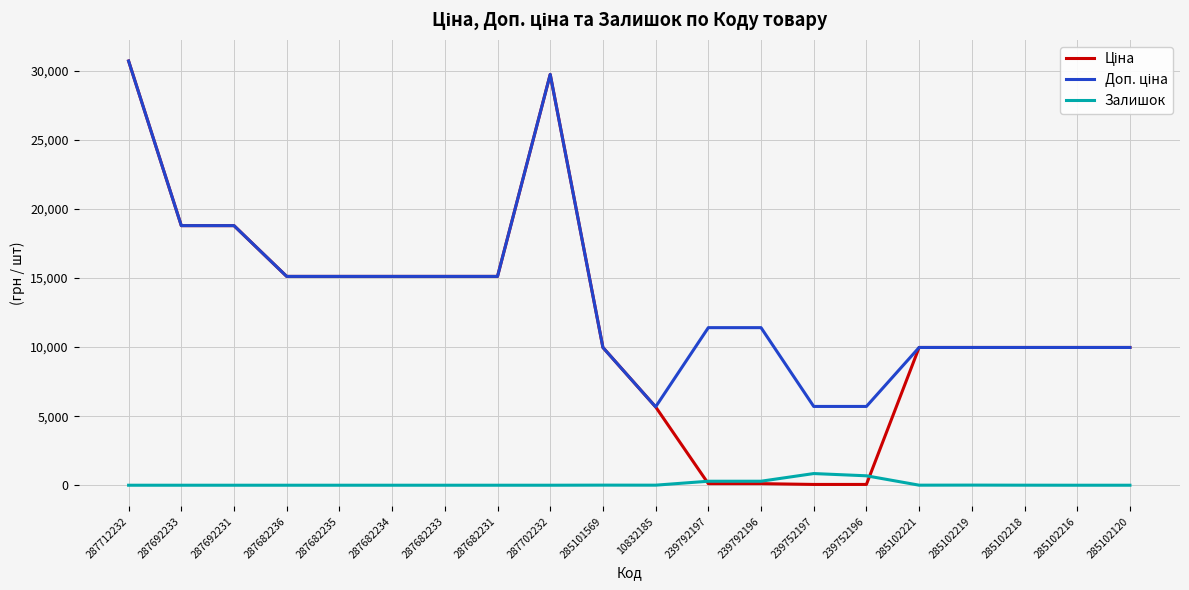

Is it true that Залишок equals 4.0 at 10832185?

True